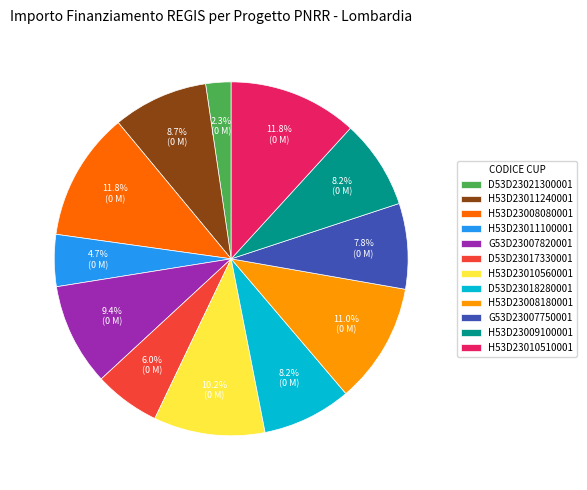

What is the ratio of the value at H53D23009100001 to the value at H53D23010510001?

0.7